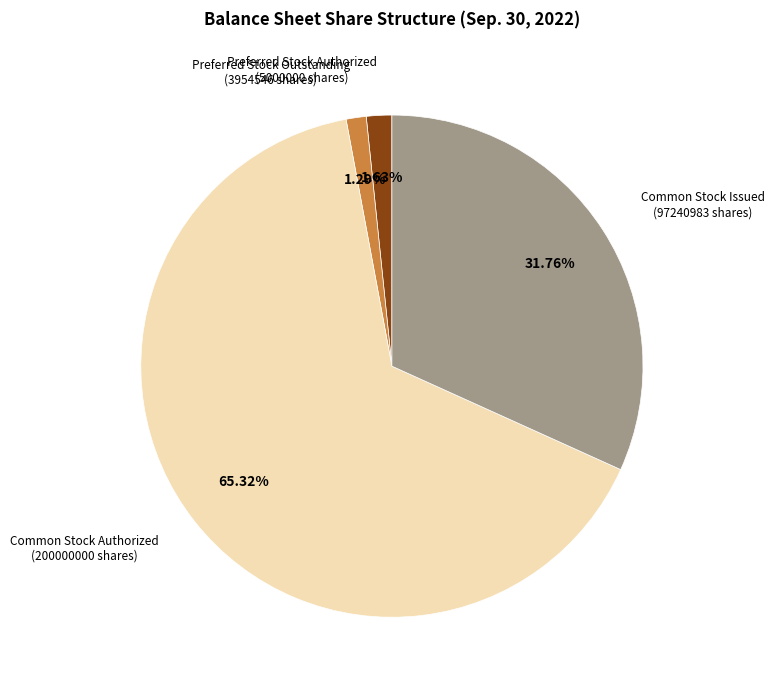

Do Common Stock Authorized (200000000 shares) and Preferred Stock Outstanding (3954546 shares) together represent more than half of the pie?

Yes